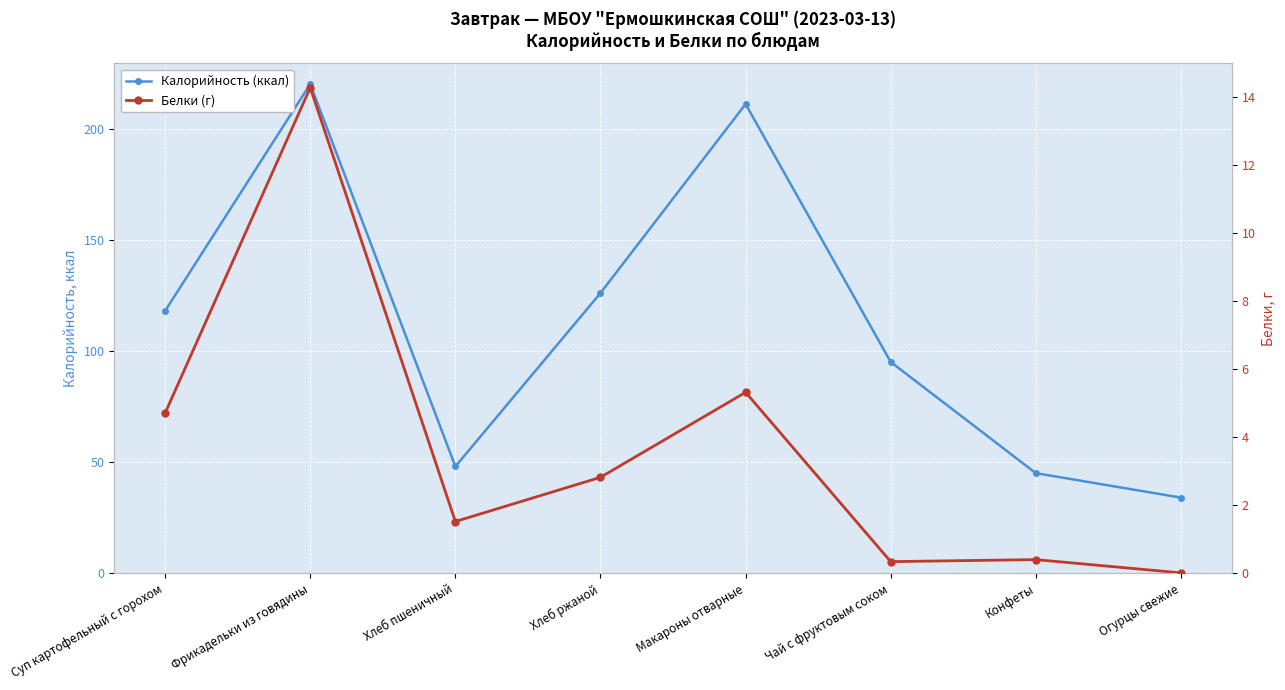

How many lines are shown in the chart?

2